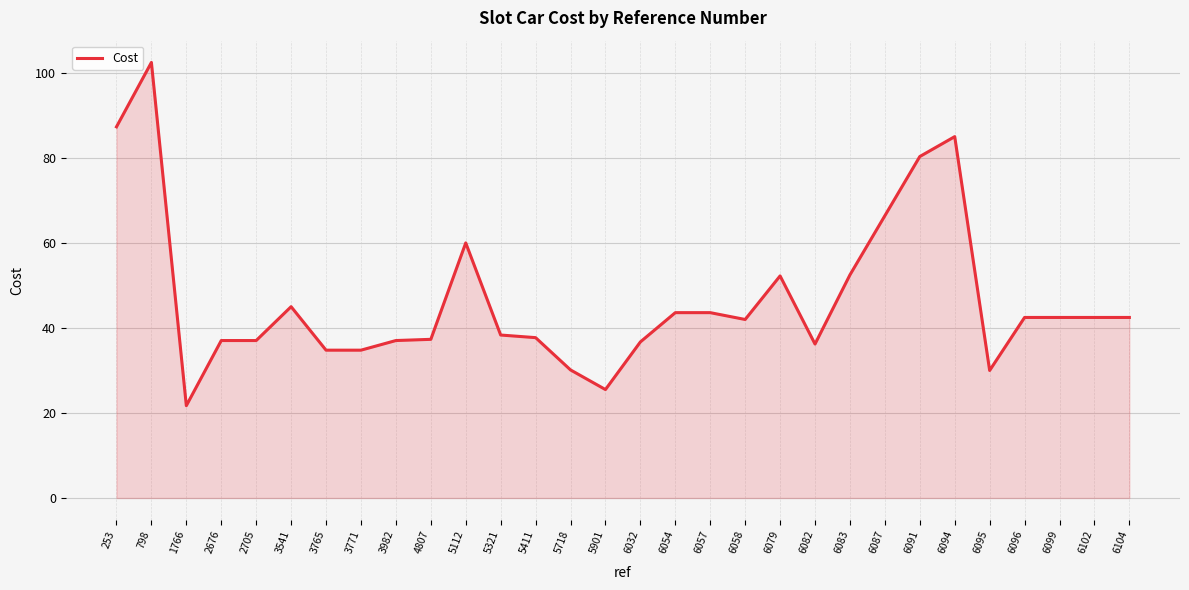

The chart shows a value of 37.0 at 2676. True or false?

True